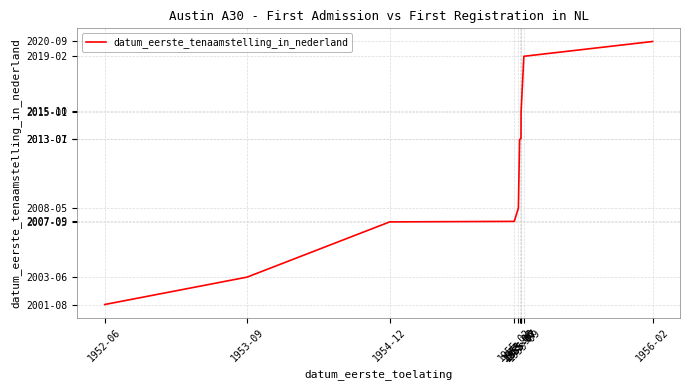

Does the chart display data point markers on the line(s)?

No